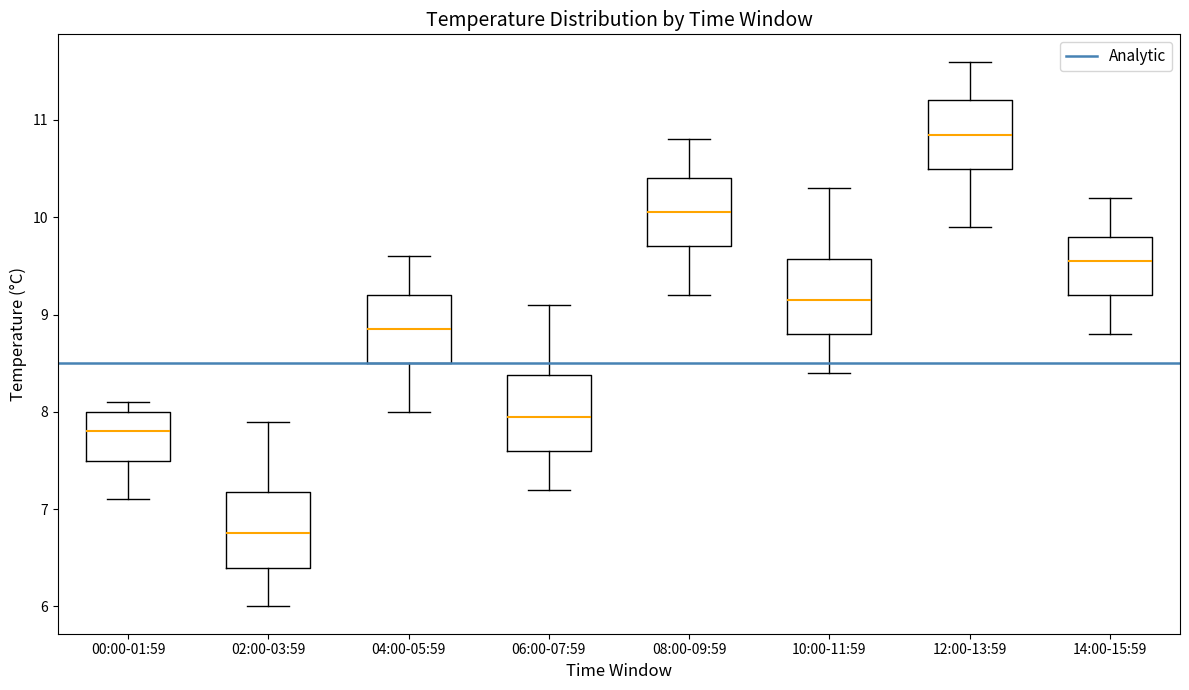

Where does the lower whisker of the box for 08:00-09:59 end on the y-axis? The values are not printed on the chart, so give them approximately, as read against the axis.

9.2